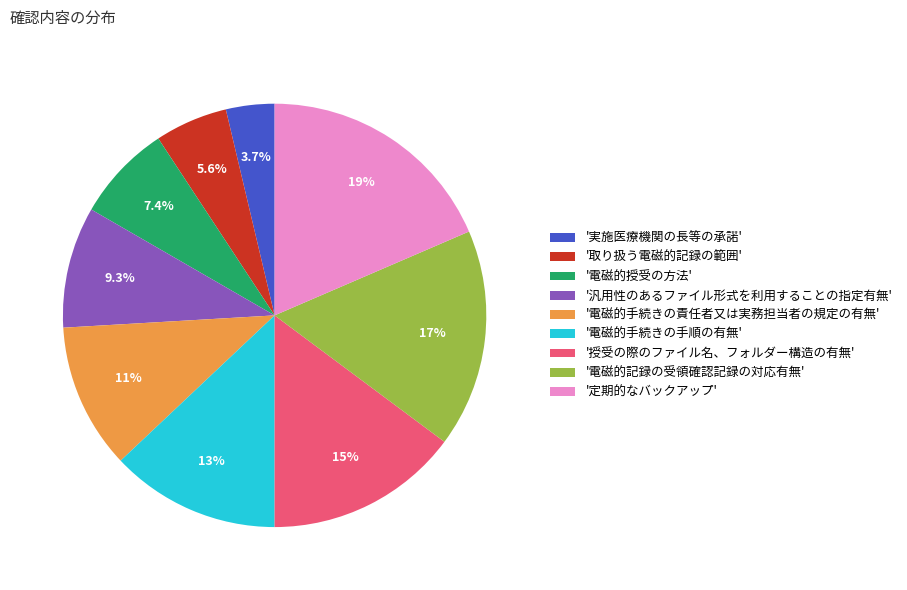

Approximately how many times larger is the value at '電磁的授受の方法' compared to '汎用性のあるファイル形式を利用することの指定有無'?

0.8